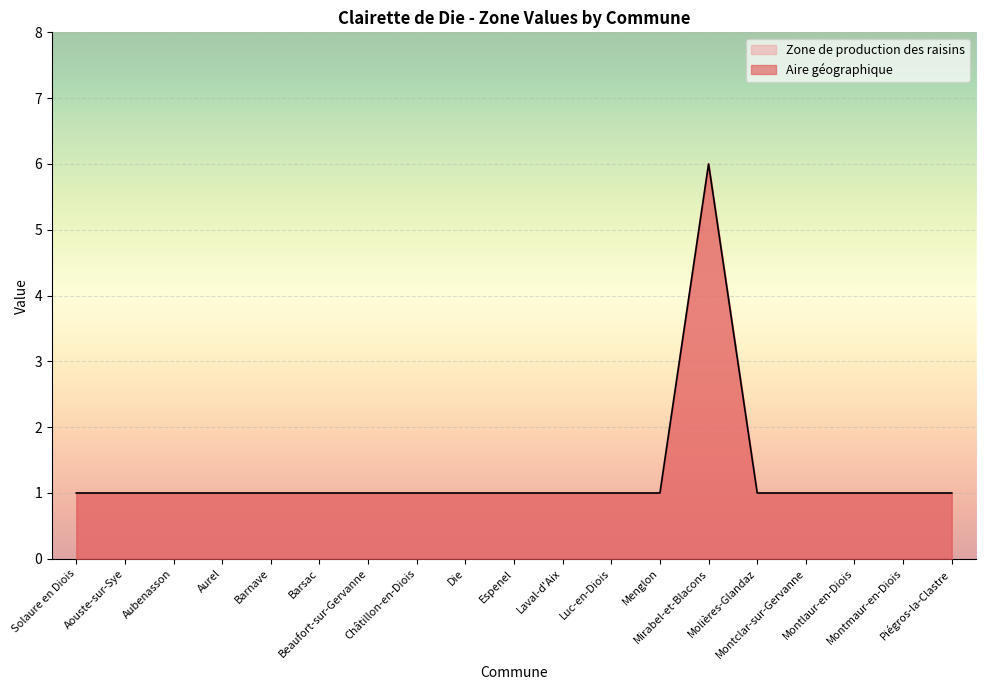

Rank the series at Menglon from highest to lowest value.

Aire géographique, Zone de production des raisins